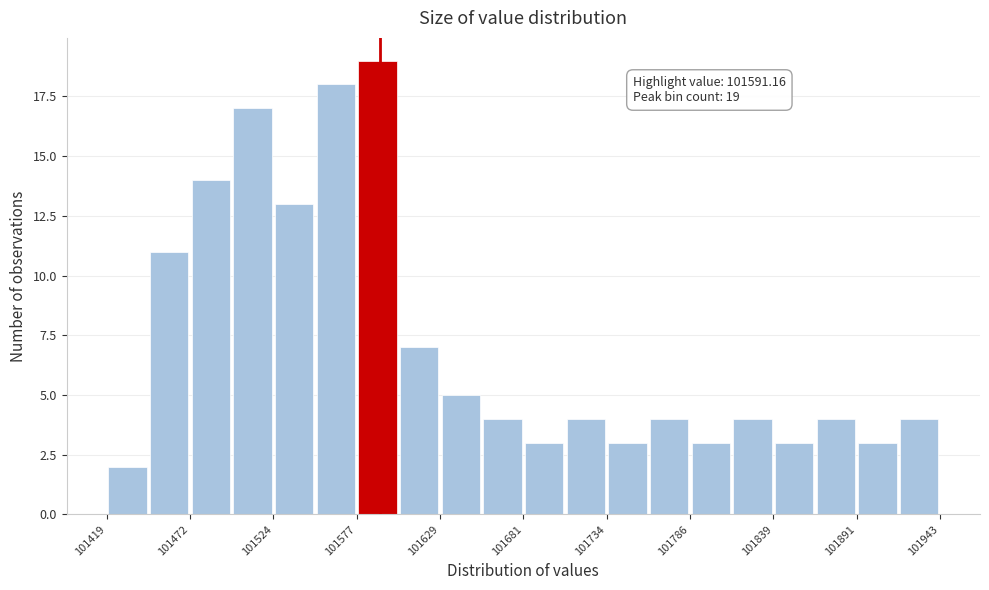

Read against the x-axis, roughly where is the centre of the tallest bar?

101590